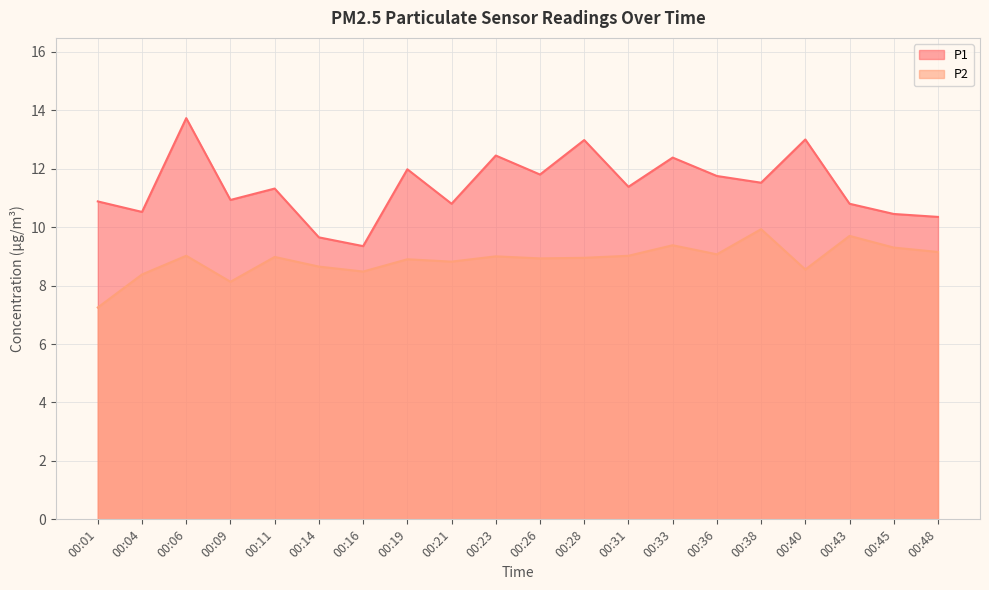

Where is the first local maximum for P1?

00:06